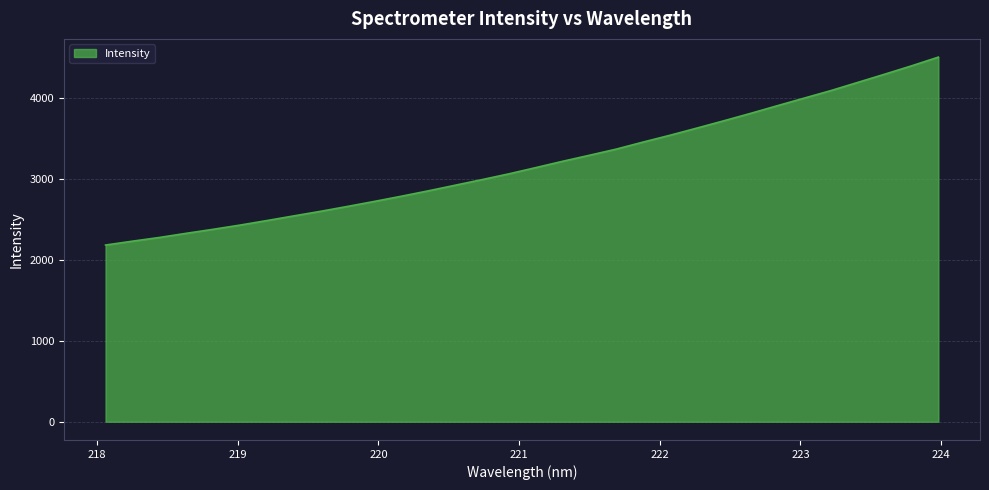

What is the maximum value shown in the chart?

4500.4